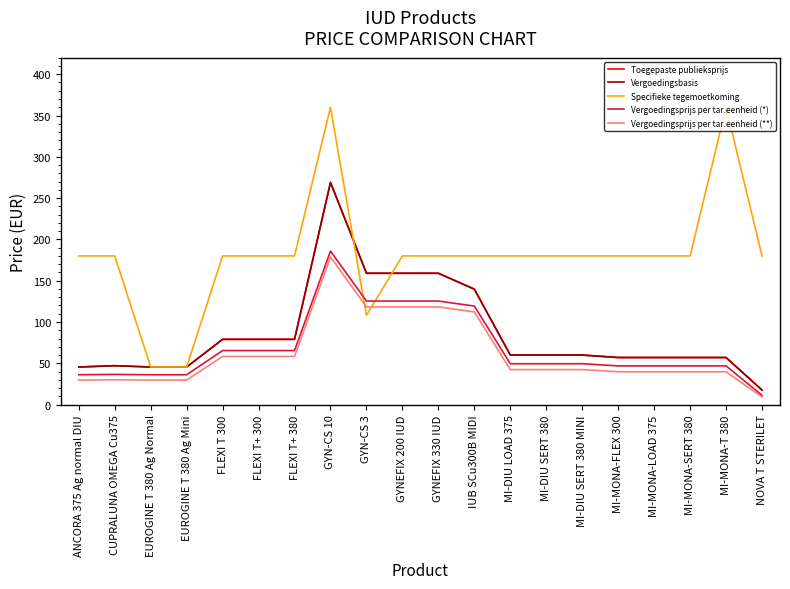

How many times do Vergoedingsbasis and Specifieke tegemoetkoming cross each other?

2